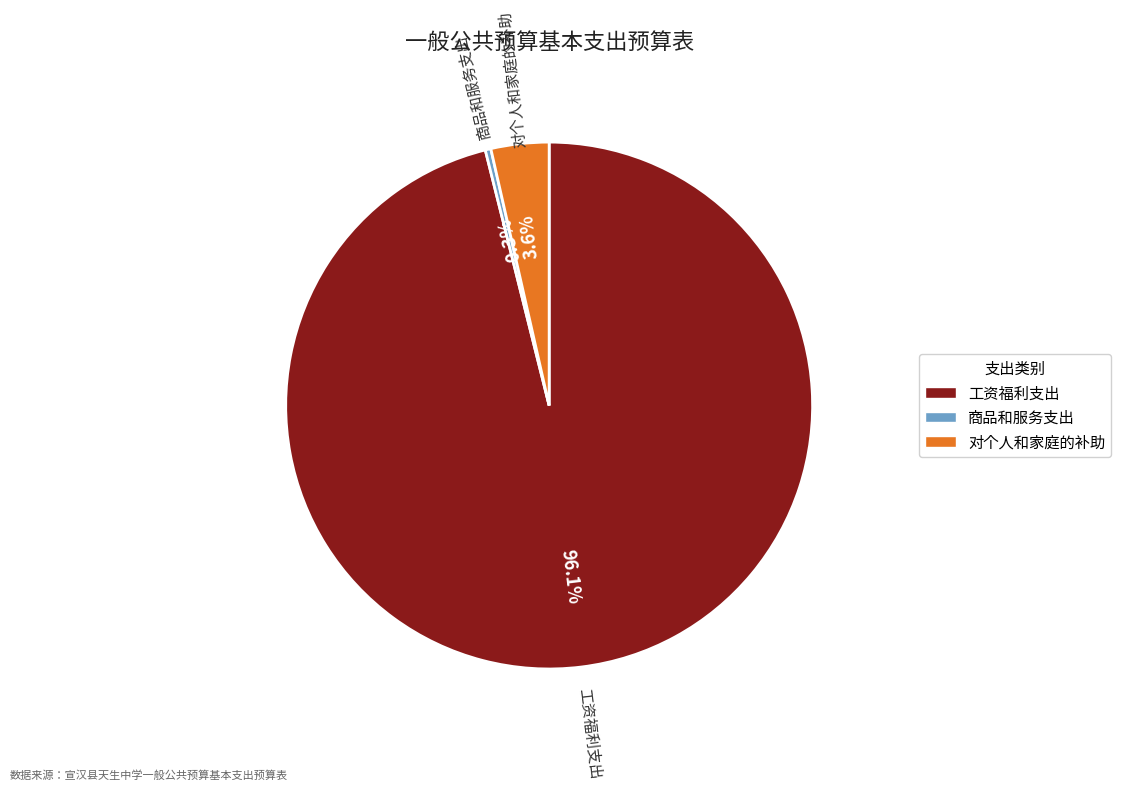

Which category accounts for the majority?

工资福利支出